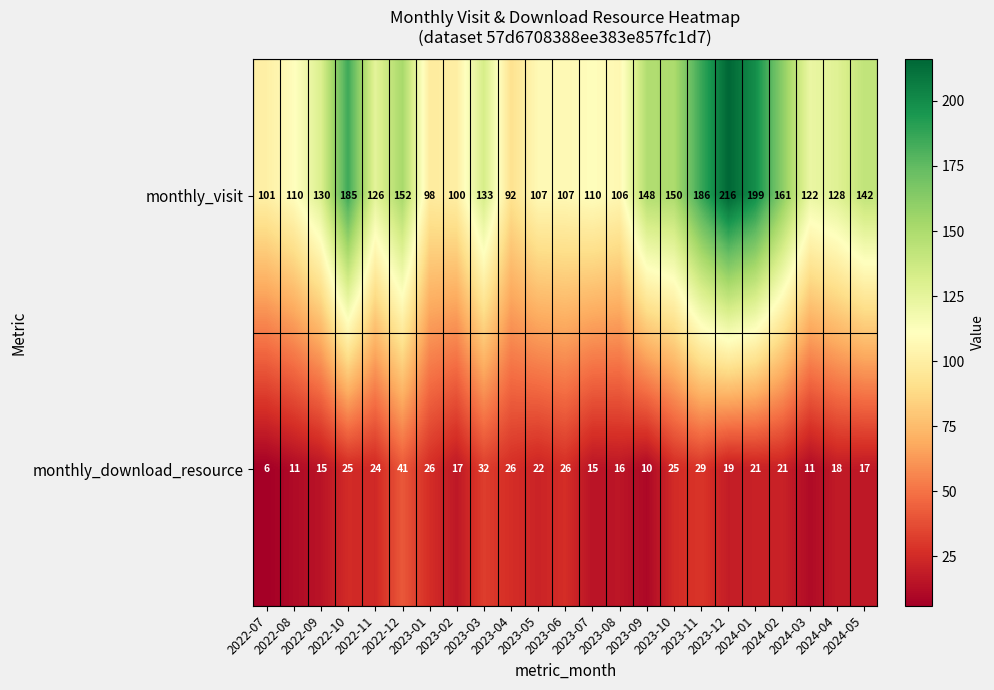

Which series has the largest range (max minus min)?

monthly_visit